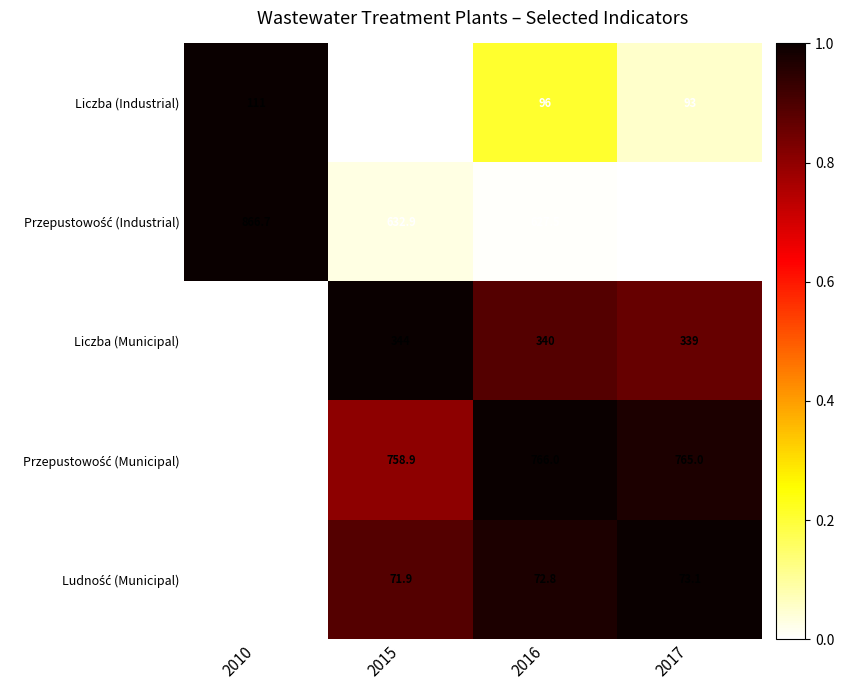

What is the approximate value of Liczba (Municipal) at 2016?

340.0